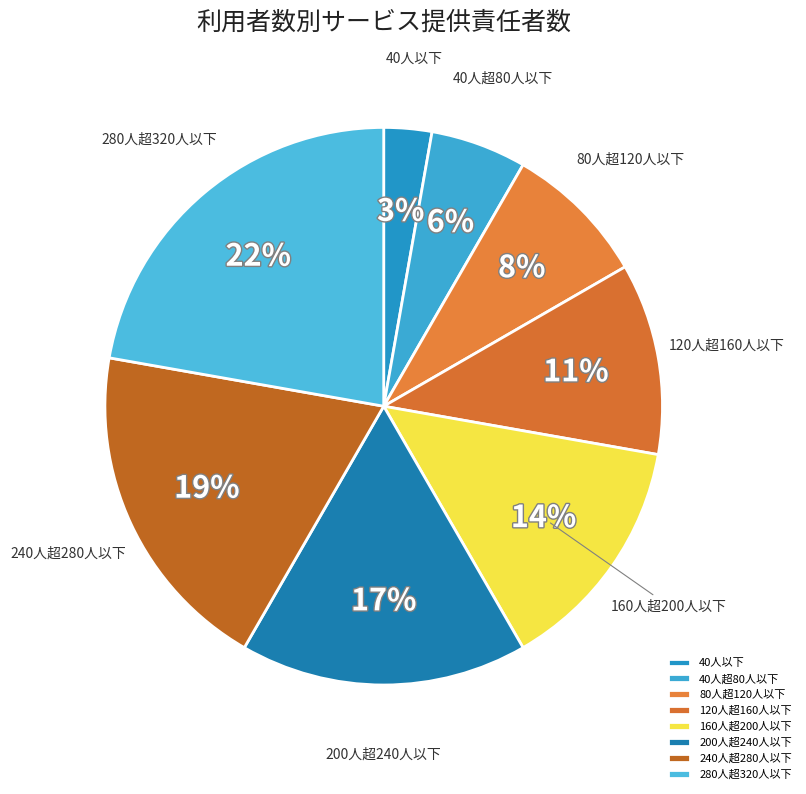

To the nearest percent, what portion does 40人超80人以下 represent?

6%